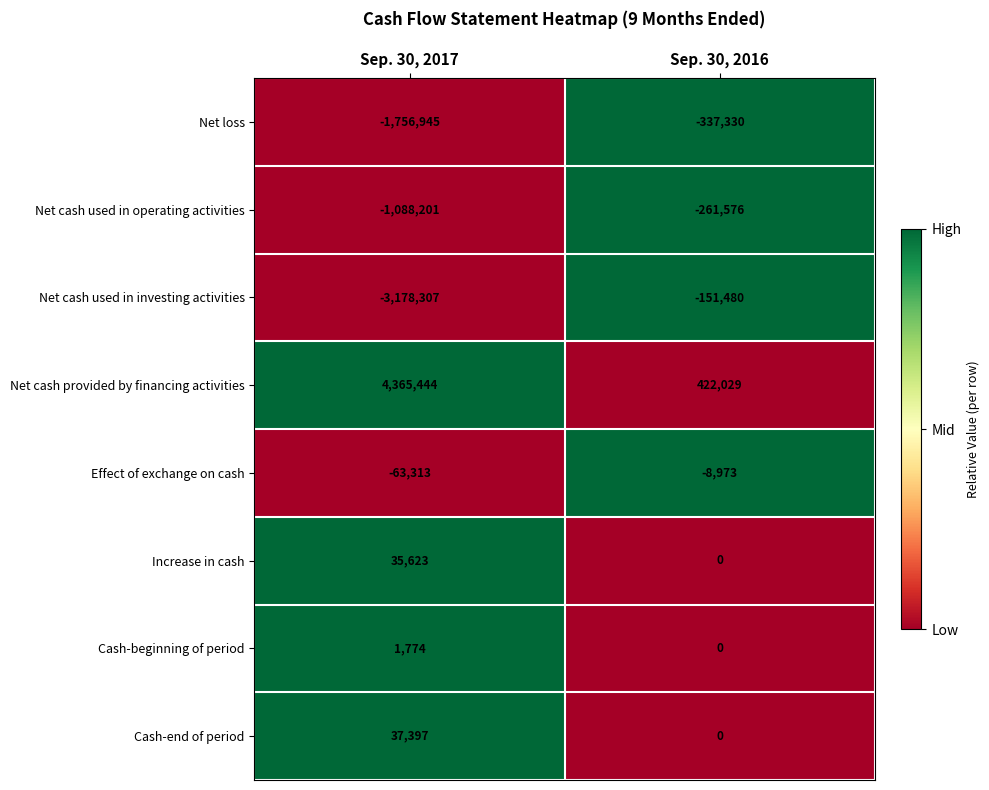

What is the sum of all Cash-beginning of period values?

1774